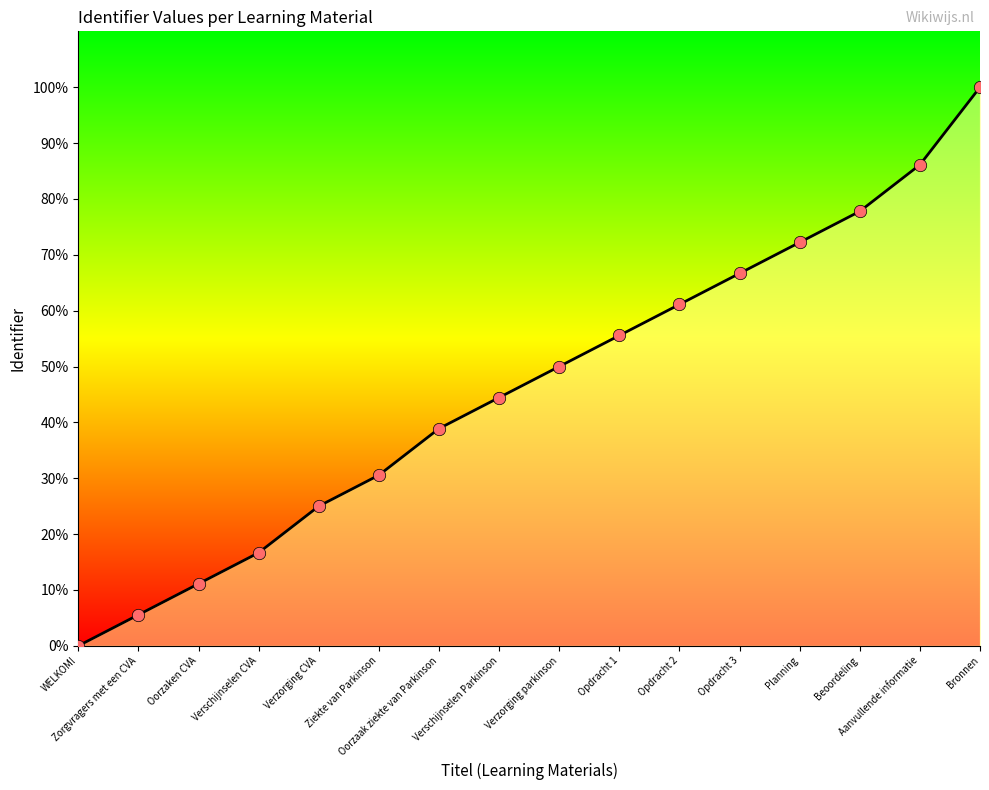

What is the ratio of the value at Beoordeling to the value at Verschijnselen CVA?

4.7